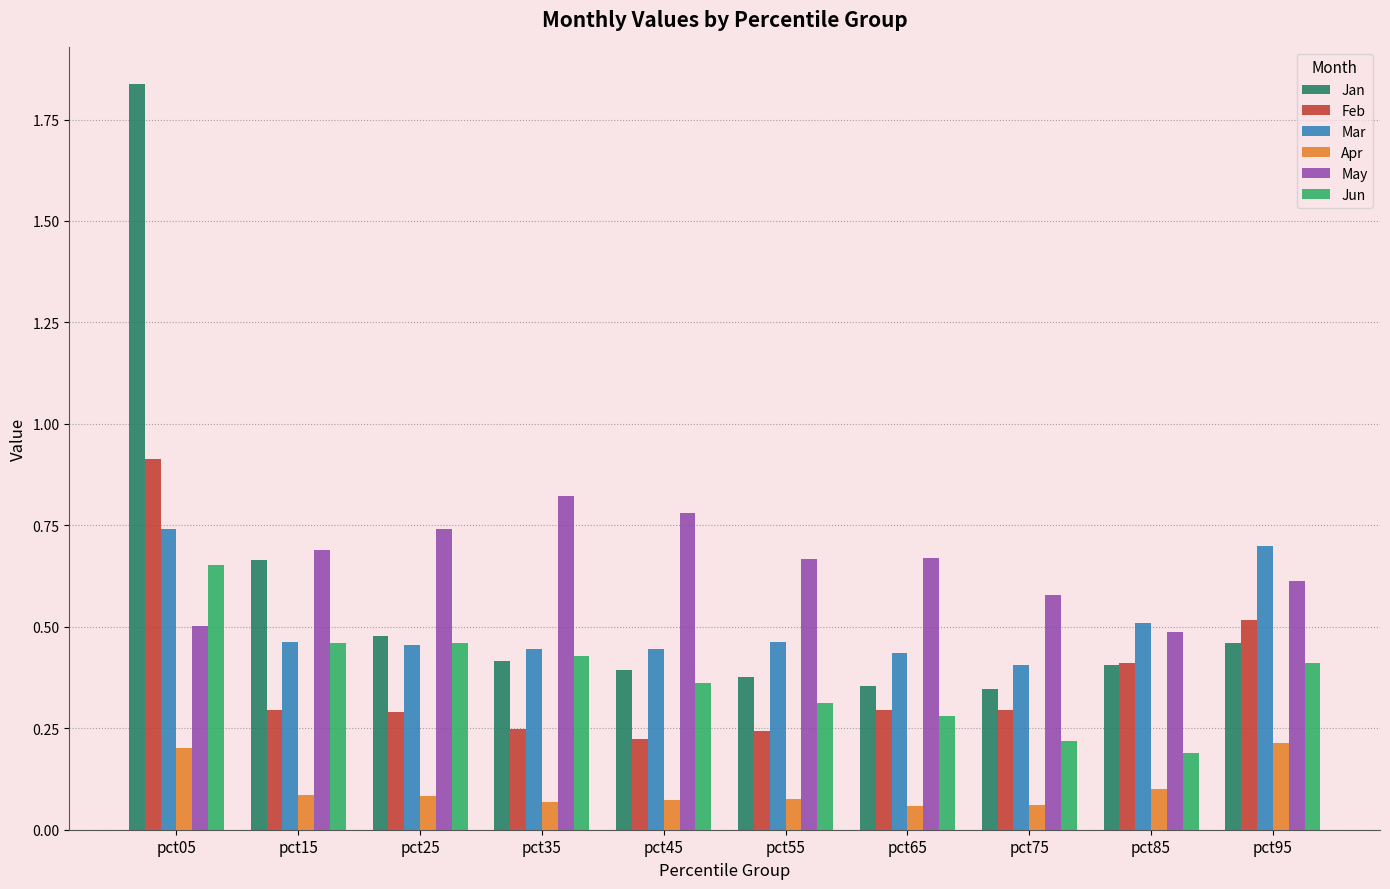

At which label does Mar reach its peak?

pct05